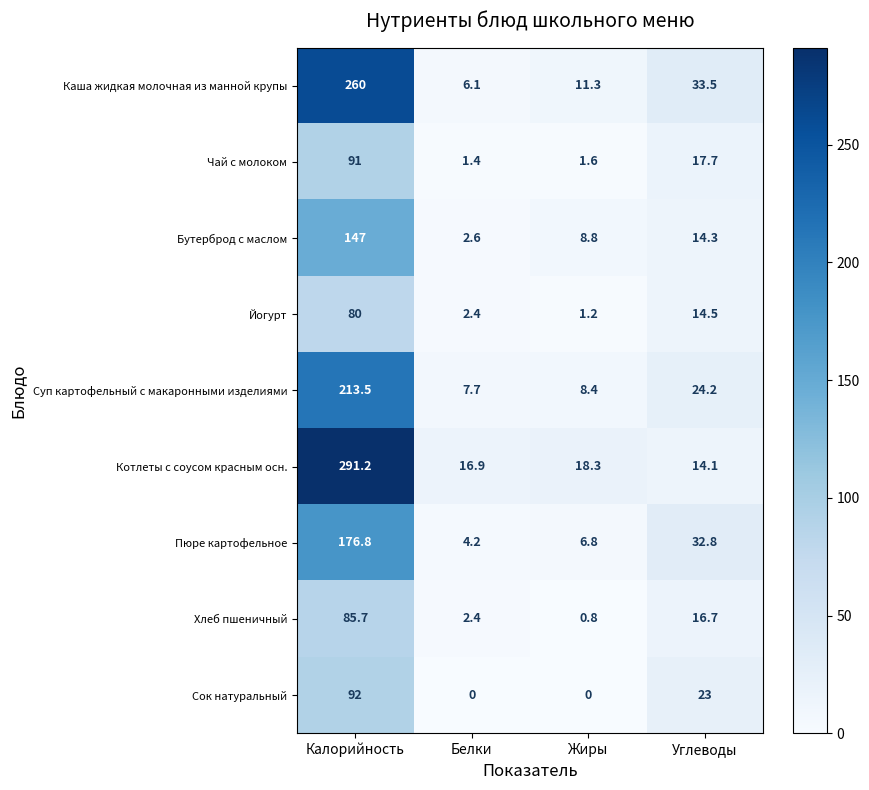

Which category has the highest value across all series?

Калорийность